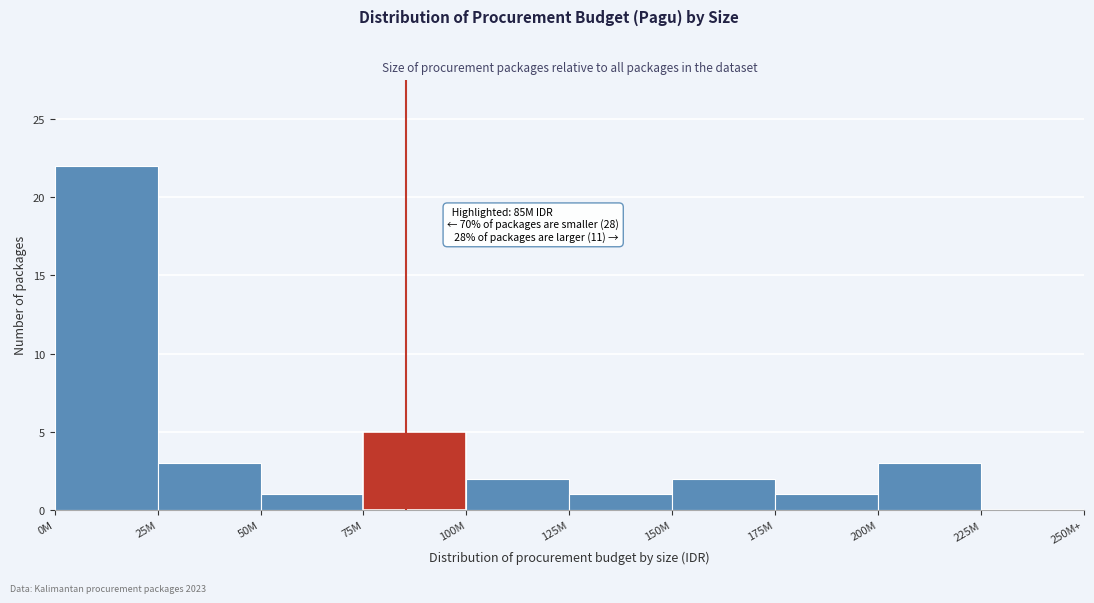

Reading left to right, extract all data points from this chart.

0M=22	25M=3	50M=1	75M=5	100M=2	125M=1	150M=2	175M=1	200M=3	225M=0